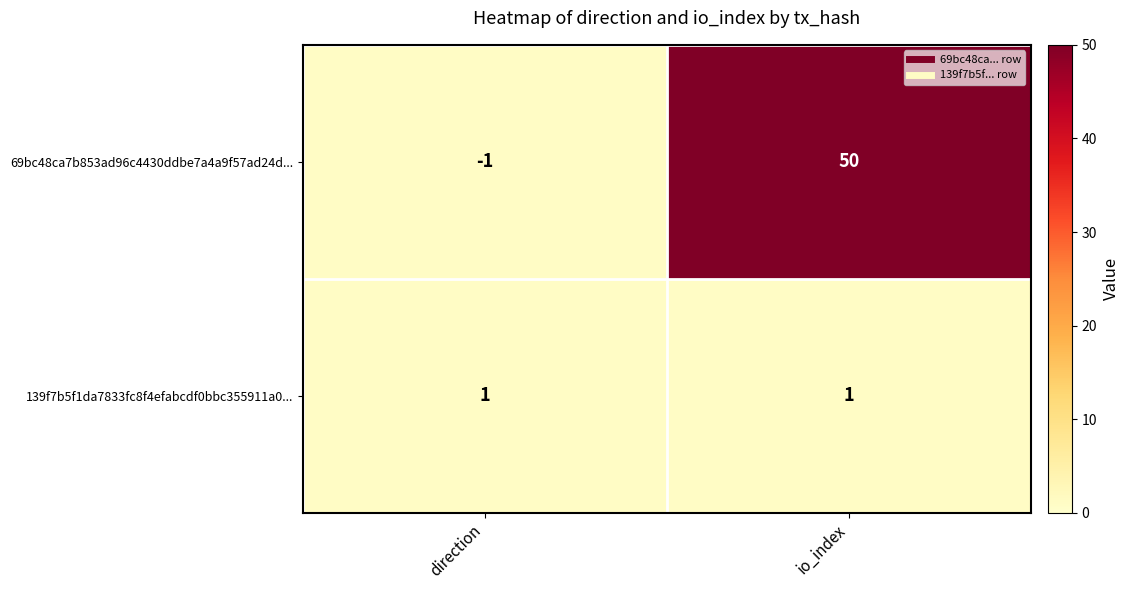

Reading left to right, extract all data points from this chart.

69bc48ca7b853ad96c4430ddbe7a4a9f57ad24d...: -1	50
139f7b5f1da7833fc8f4efabcdf0bbc355911a0...: 1	1